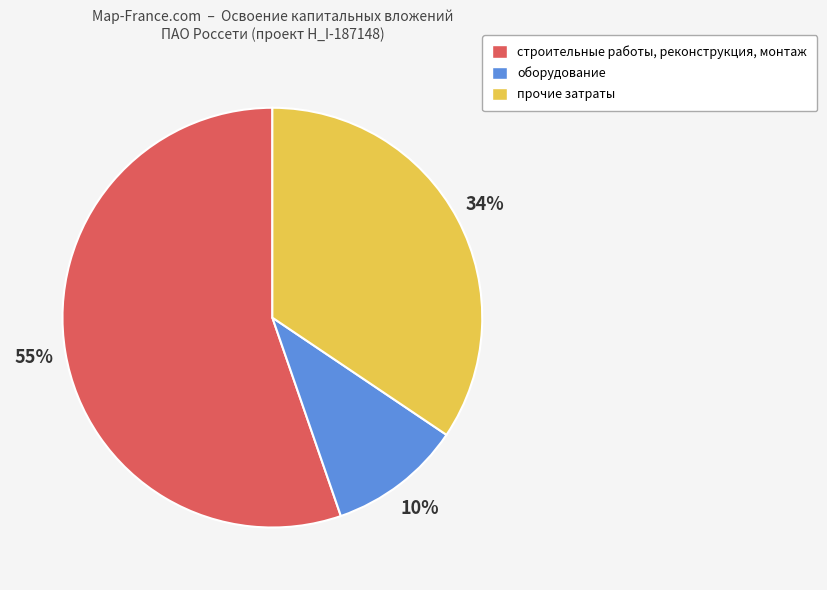

To the nearest percent, what is the difference between the largest and smallest slice percentages?

45%